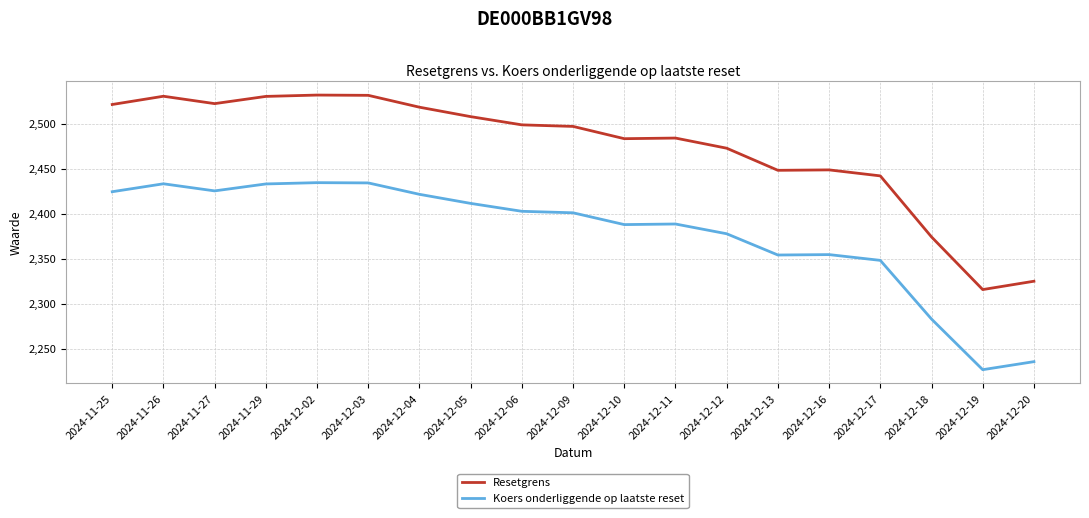

At which label does Resetgrens reach its minimum?

2024-12-19